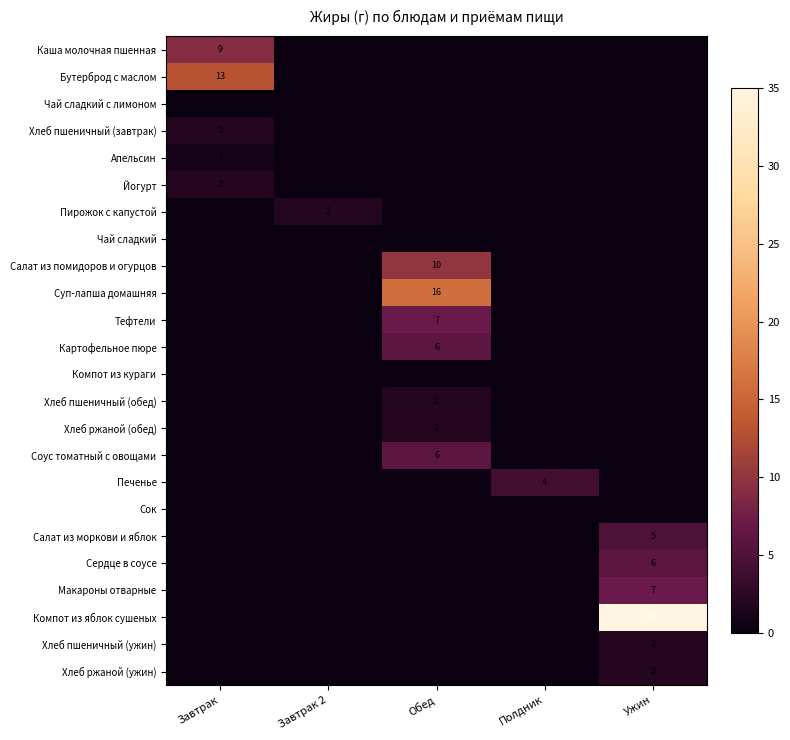

What is the greatest value displayed?

35